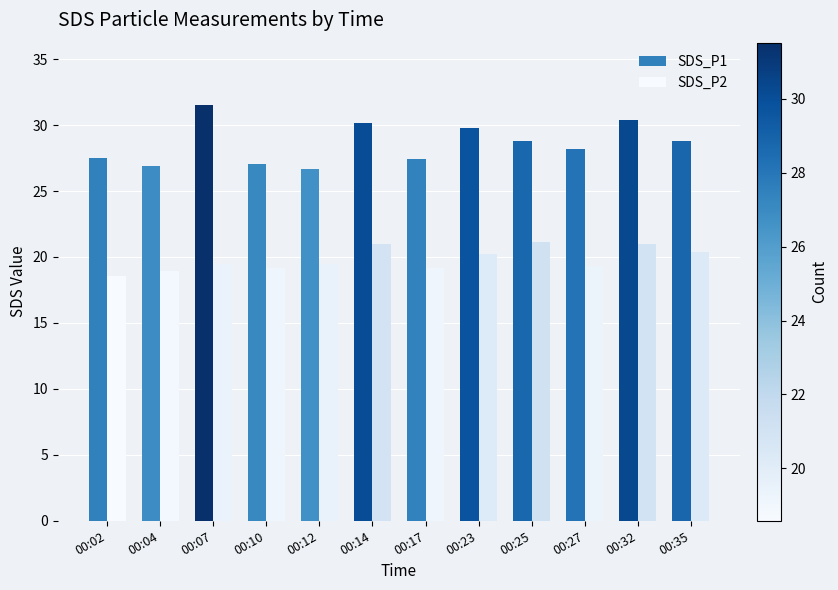

The value of SDS_P1 at 00:35 is 28.8. True or false?

True